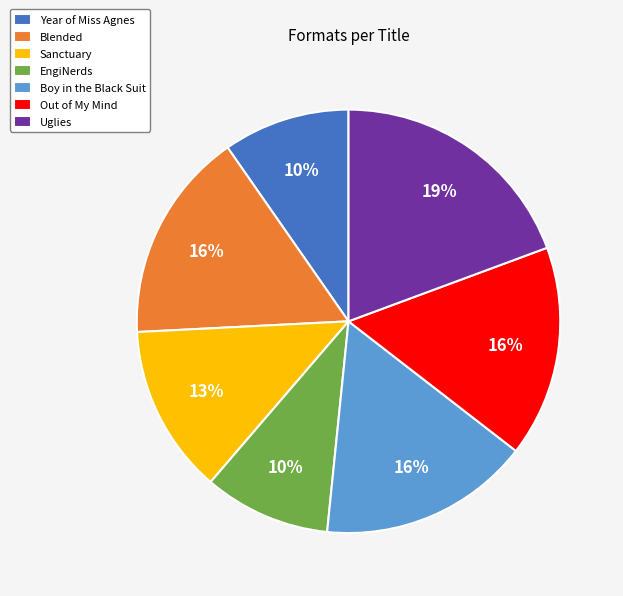

True or false: Boy in the Black Suit accounts for 16% of the total.

True